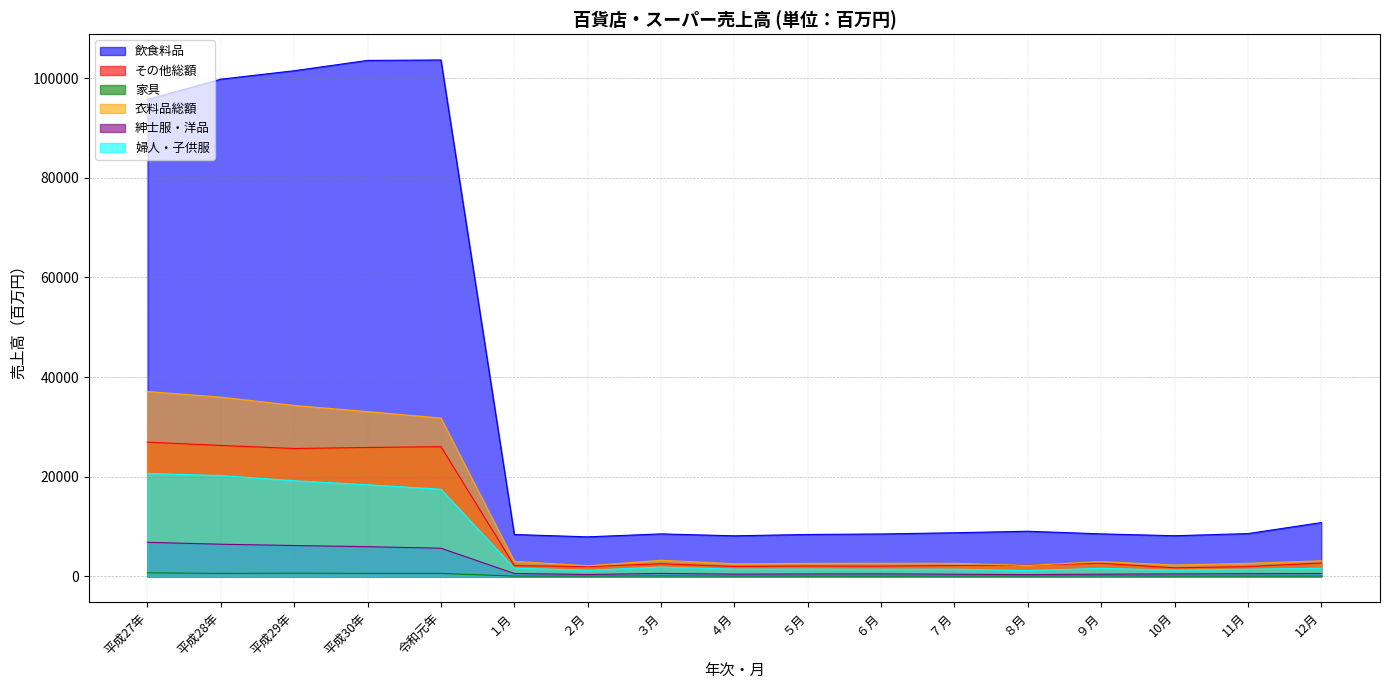

How many data points does each series have?

17